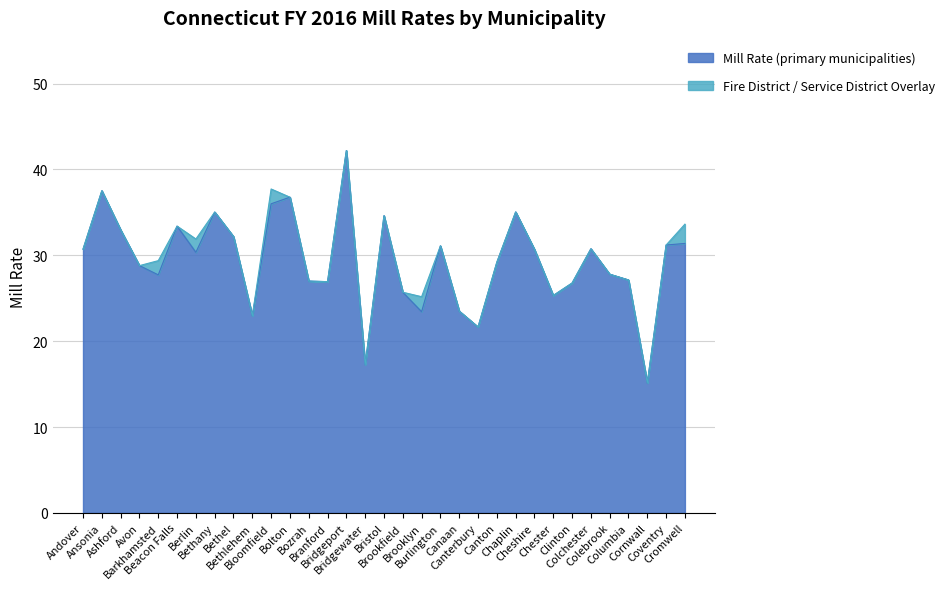

Is it true that the value at Ansonia is 57.1?

False